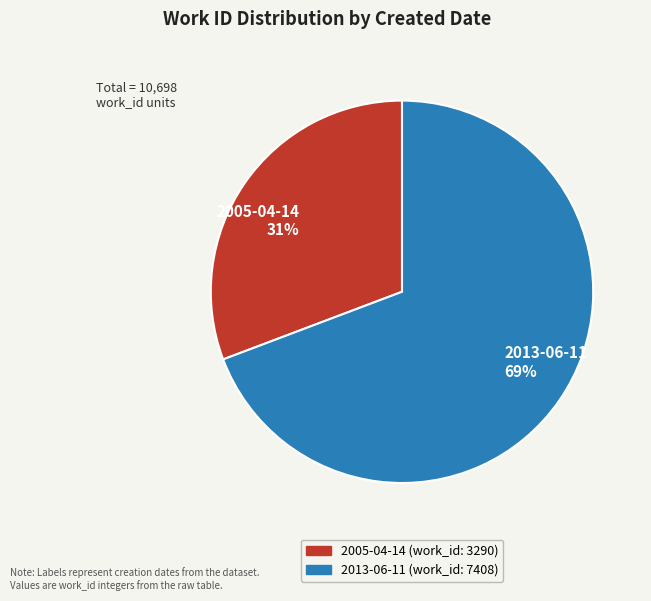

How many slices are in this pie chart?

2